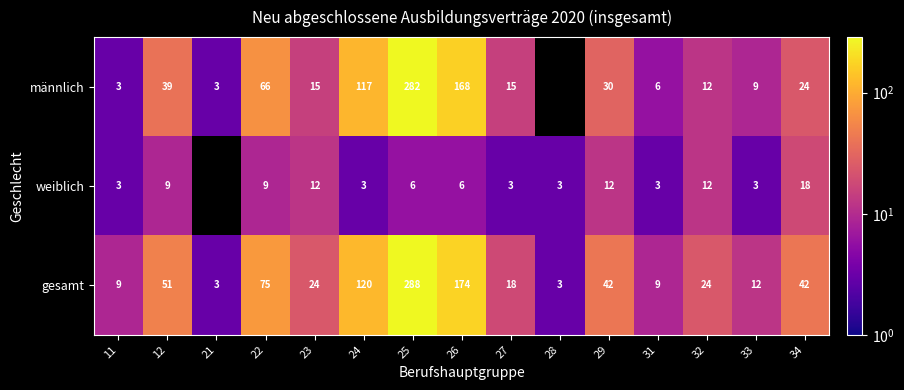

Count the number of categories in the chart.

15